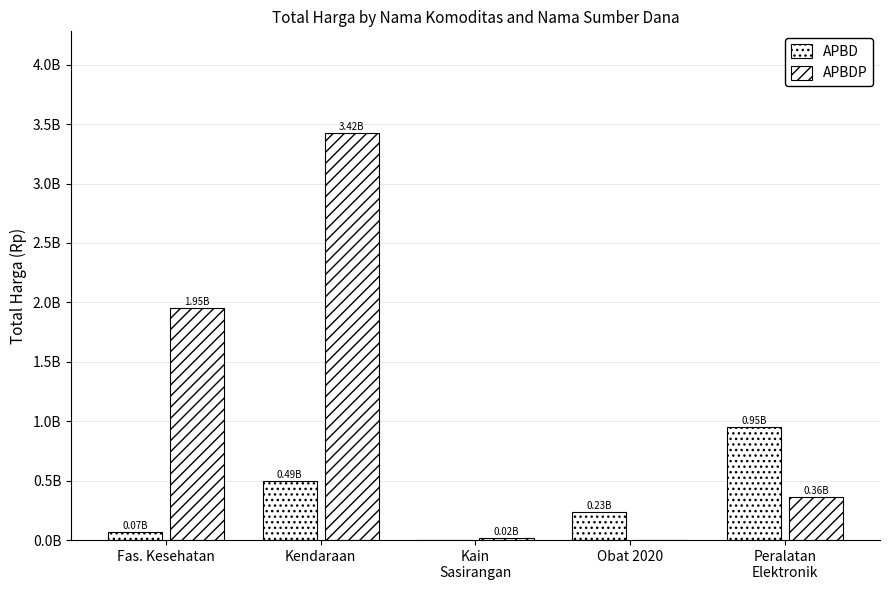

Which category has the lowest value across all series?

Kain
Sasirangan